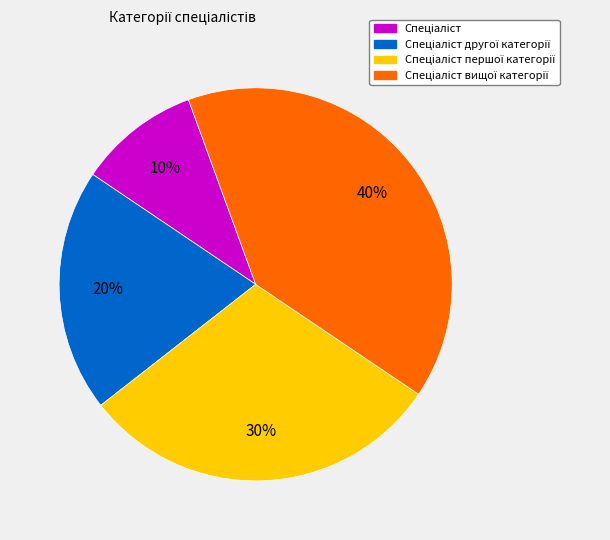

To the nearest percent, what is the average slice percentage?

25%